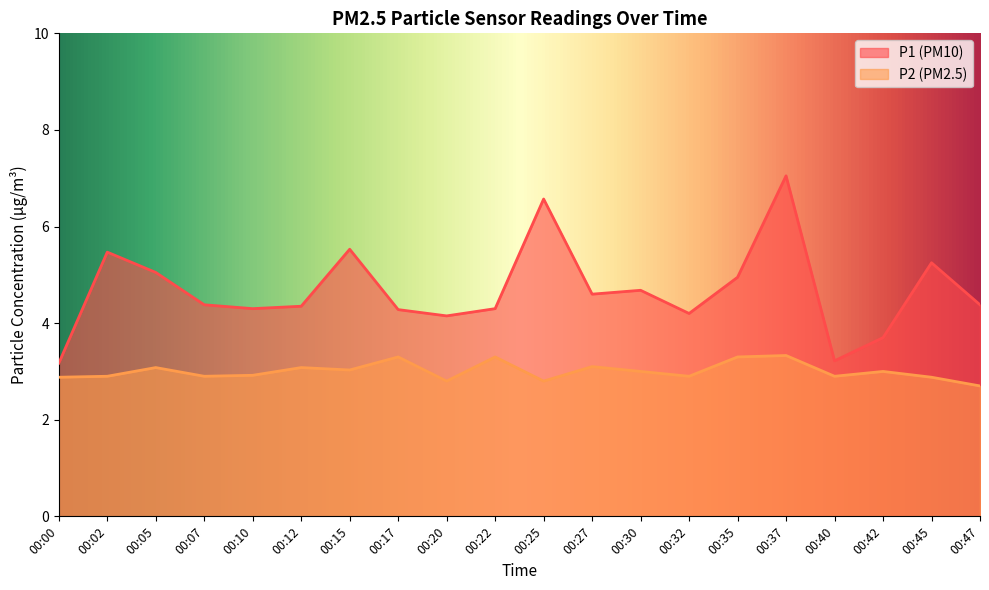

True or false: P2 has a value of 1.6 at 00:05.

False